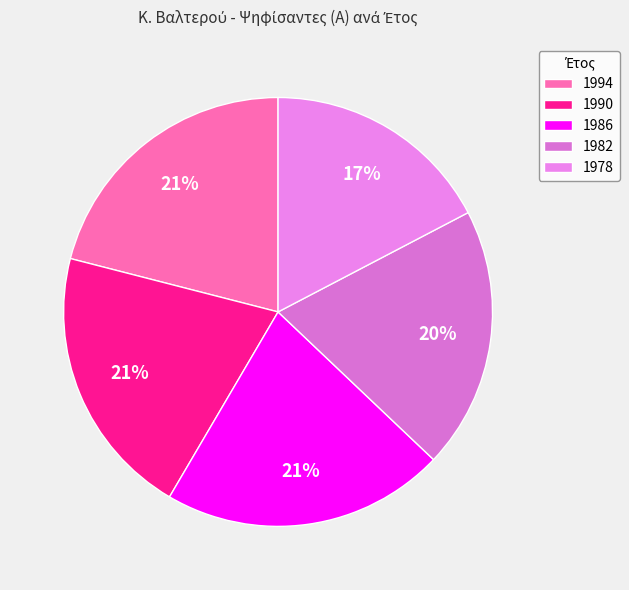

Which has a higher value, 1982 or 1990?

1990